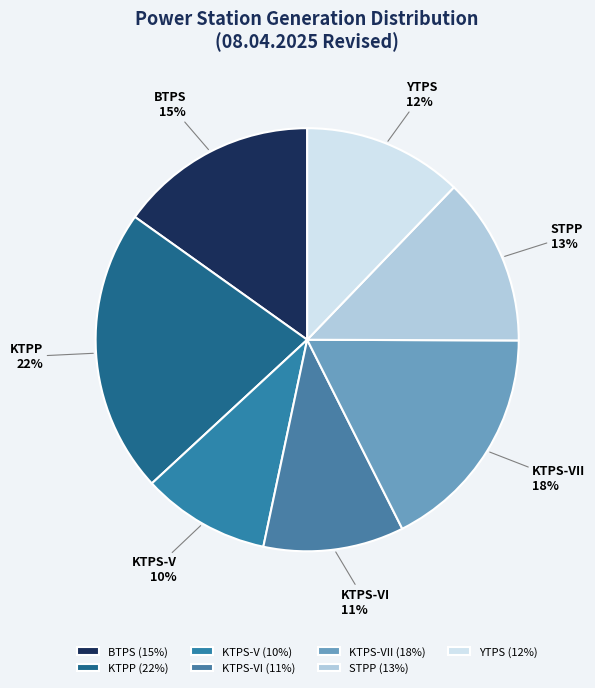

Does any single category account for the majority?

No